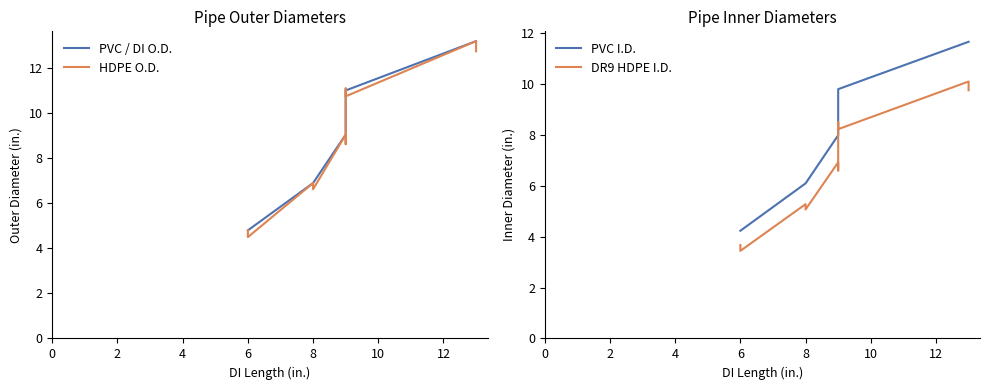

Is the value of PVC I.D. at 12 greater than the value of HDPE O.D. at 14?

No